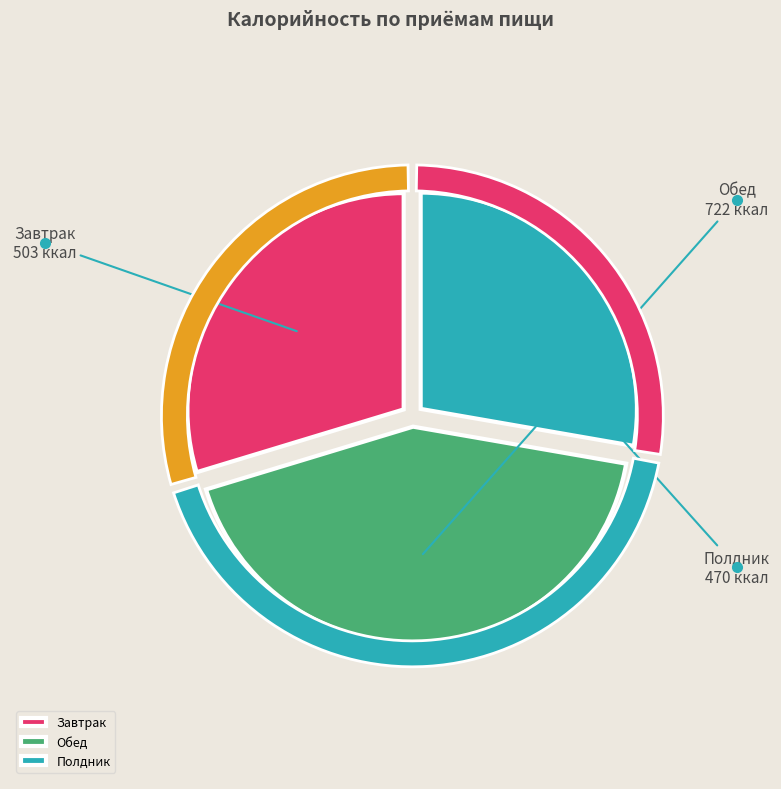

Do Полдник and Обед together represent more than half of the pie?

Yes